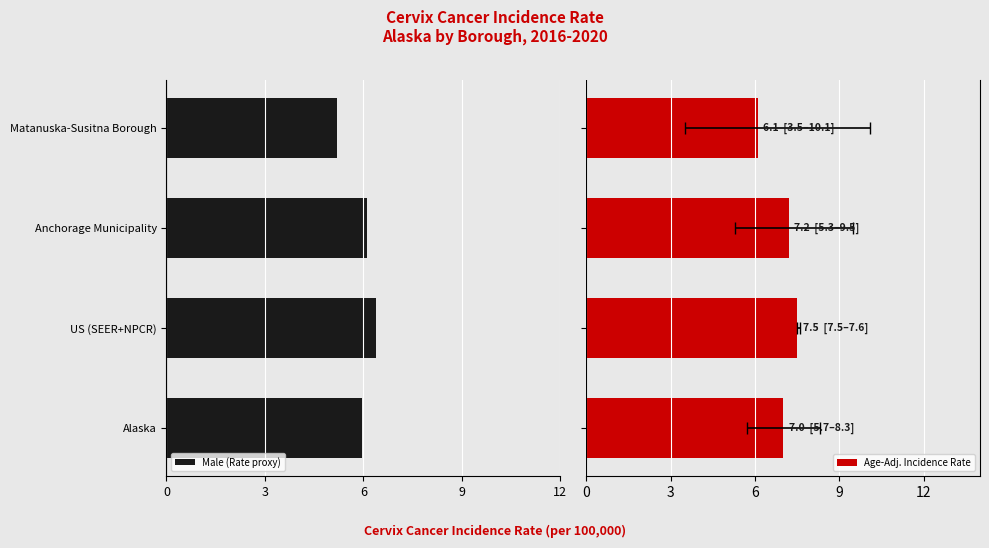

What are all the series names shown in the legend?

Male (Rate proxy), Age-Adj. Incidence Rate